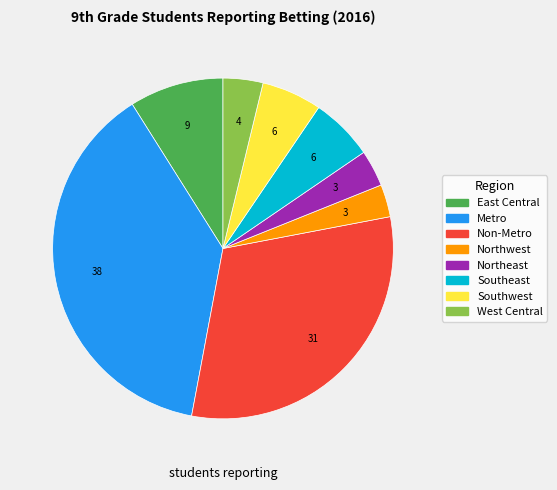

Approximately how many times larger is the value at West Central compared to Southeast?

0.6